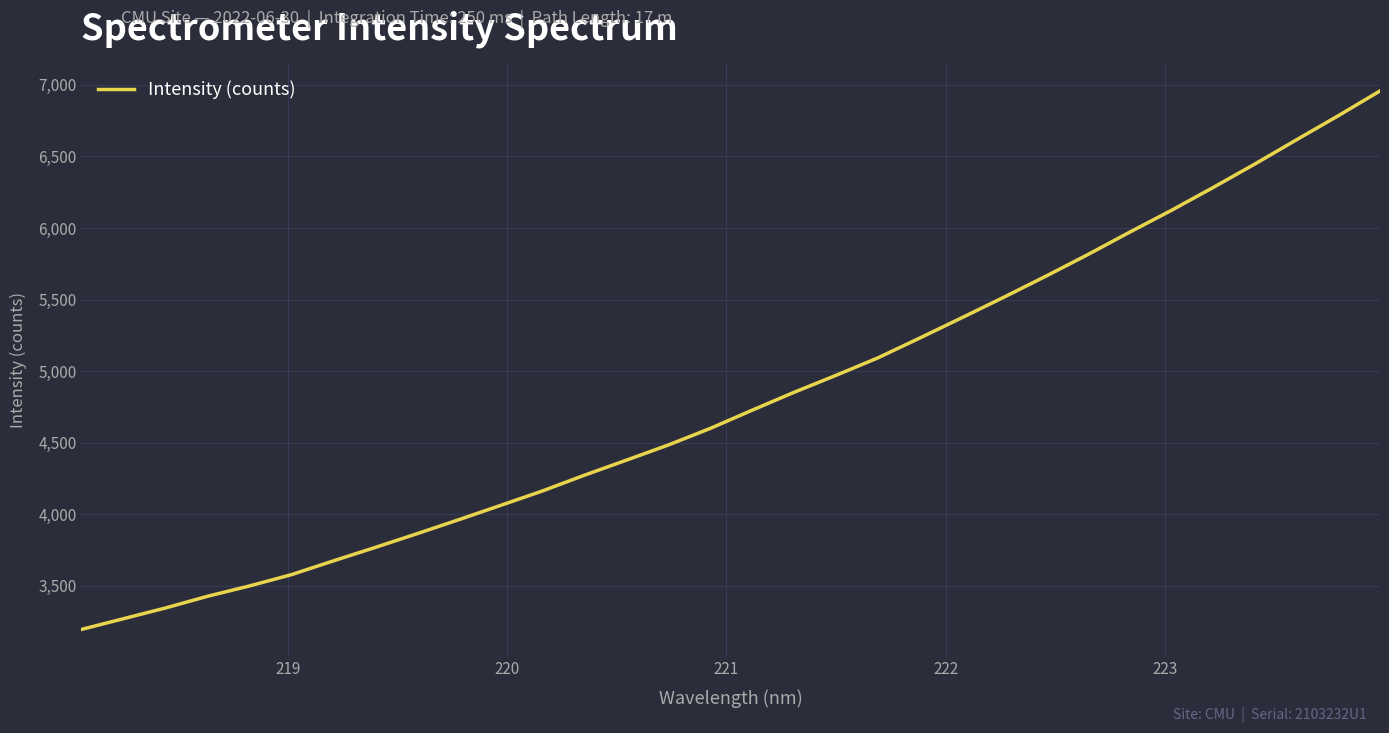

Reading right to left, list all the values displayed in this chart.

6957.6	6783.8	6615.5	6445.5	6280.9	6121.0	5968.0	5811.4	5660.9	5514.5	5371.7	5230.6	5092.0	4970.1	4851.6	4726.8	4599.4	4483.8	4377.9	4272.9	4163.1	4062.1	3961.9	3863.7	3767.4	3673.4	3577.2	3498.5	3426.3	3344.7	3270.0	3195.3